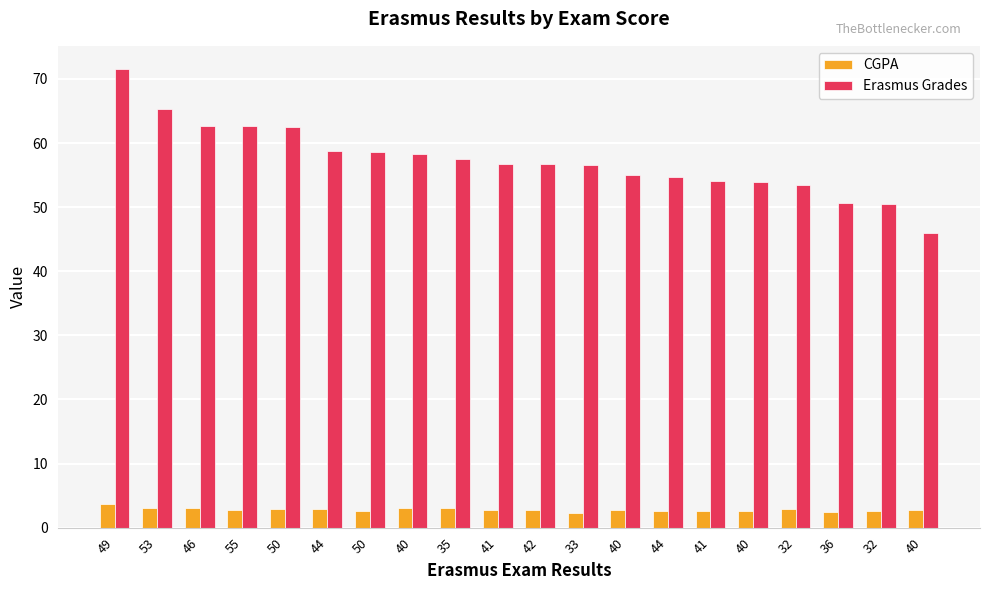

Where is CGPA nearest to the value 3?

40